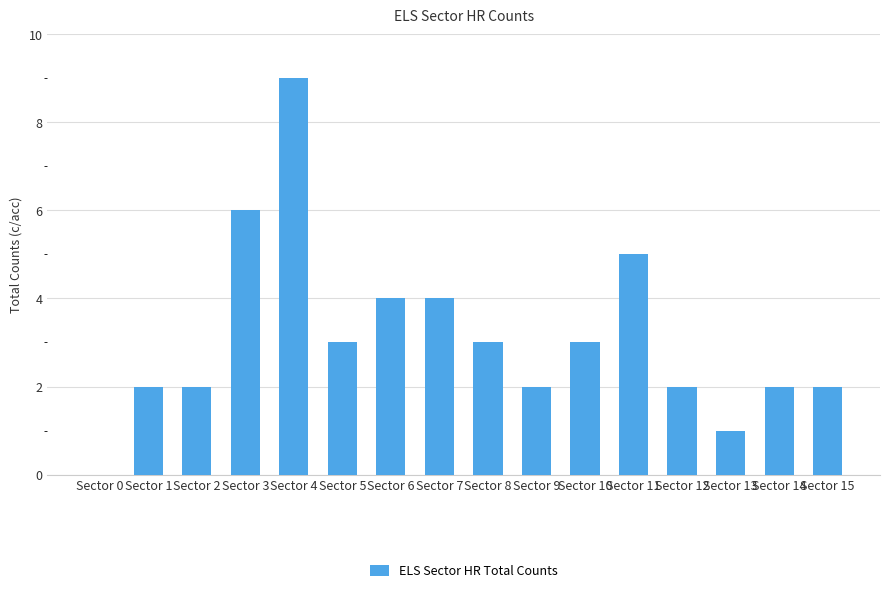

What is the approximate value at Sector 10?

3